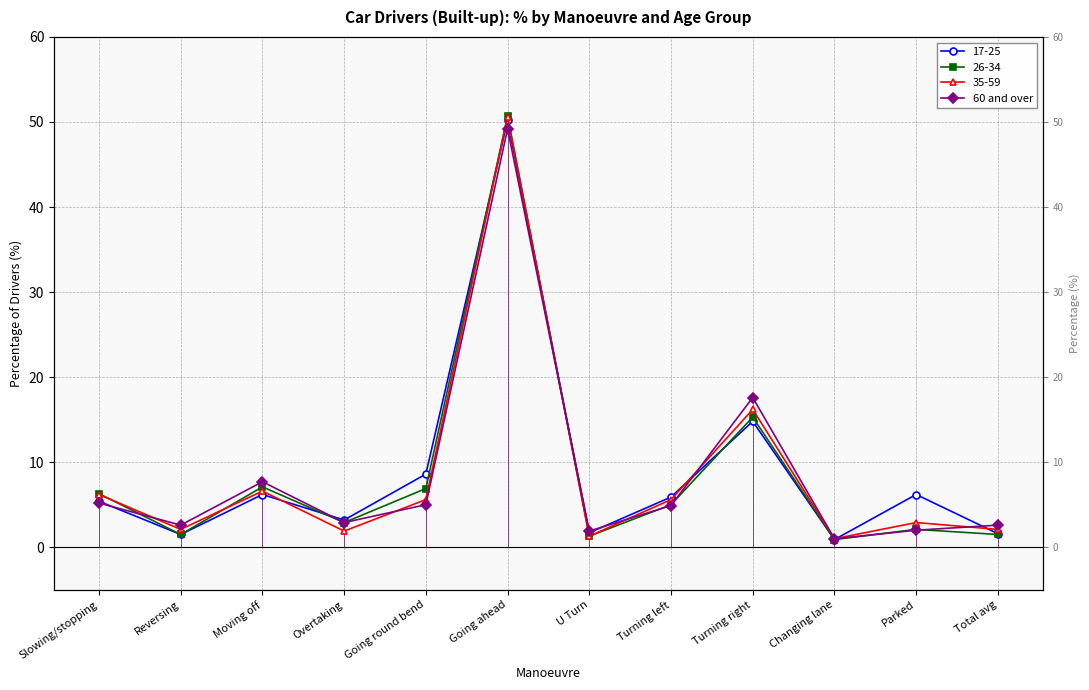

What is the label of the 1st point from the right?

Total avg